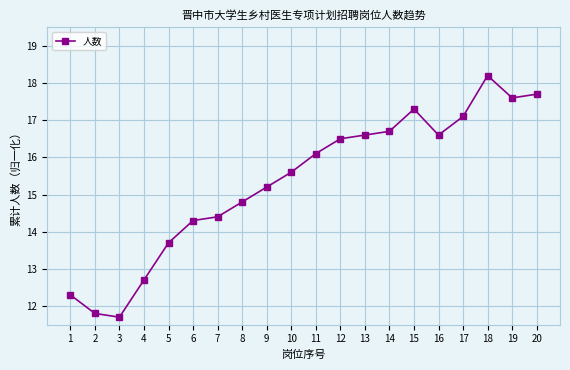

True or false: there are more than 0 points higher than both neighbors.

True